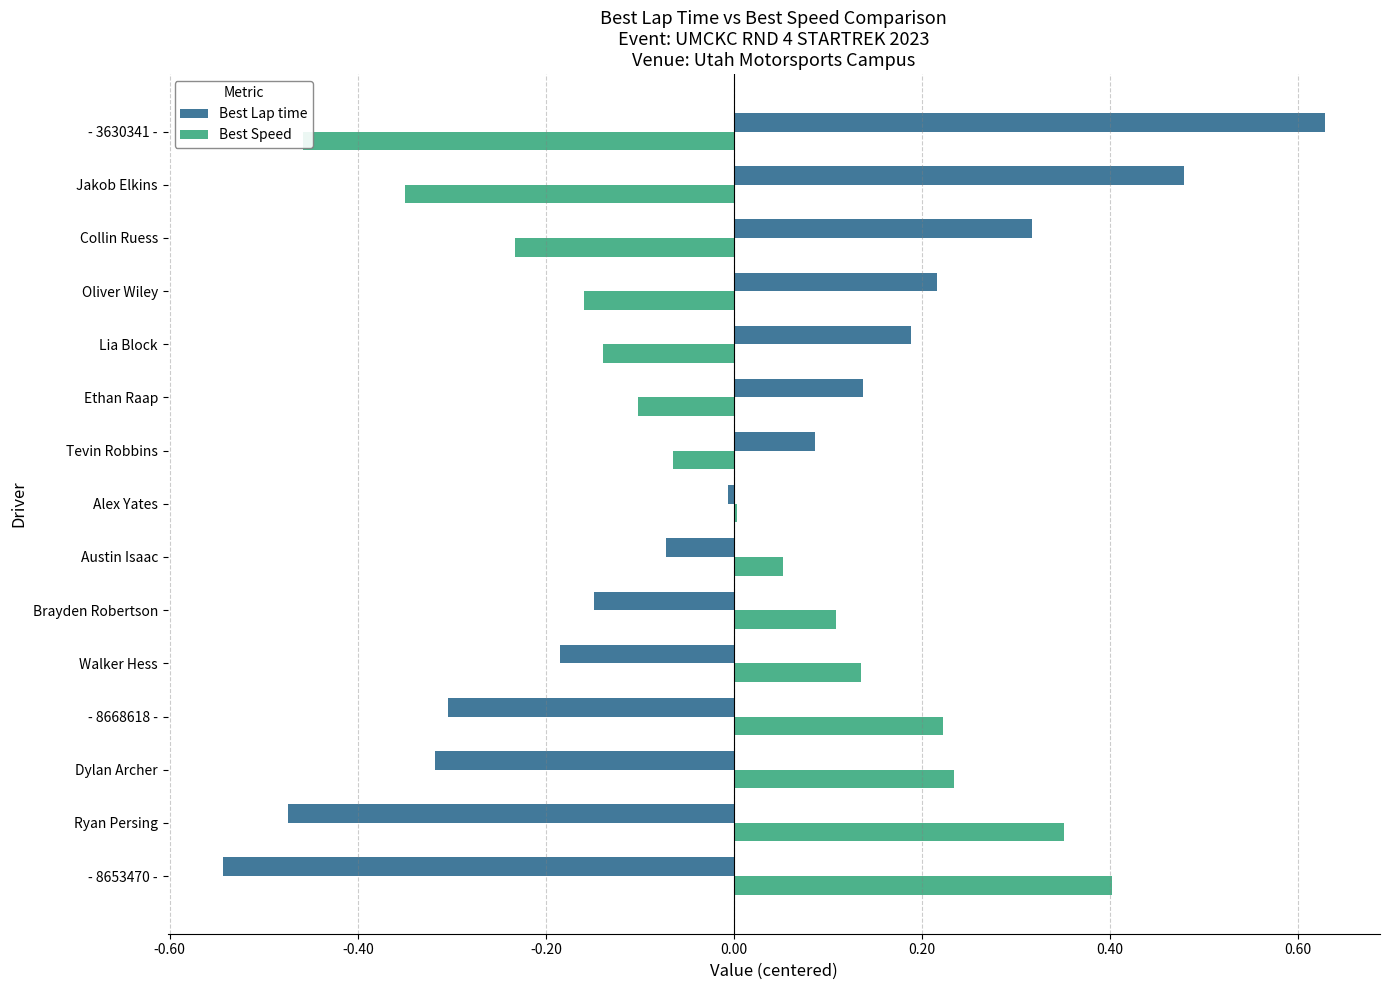

The Best Lap time series shows 0.2 at Ethan Raap. True or false?

False